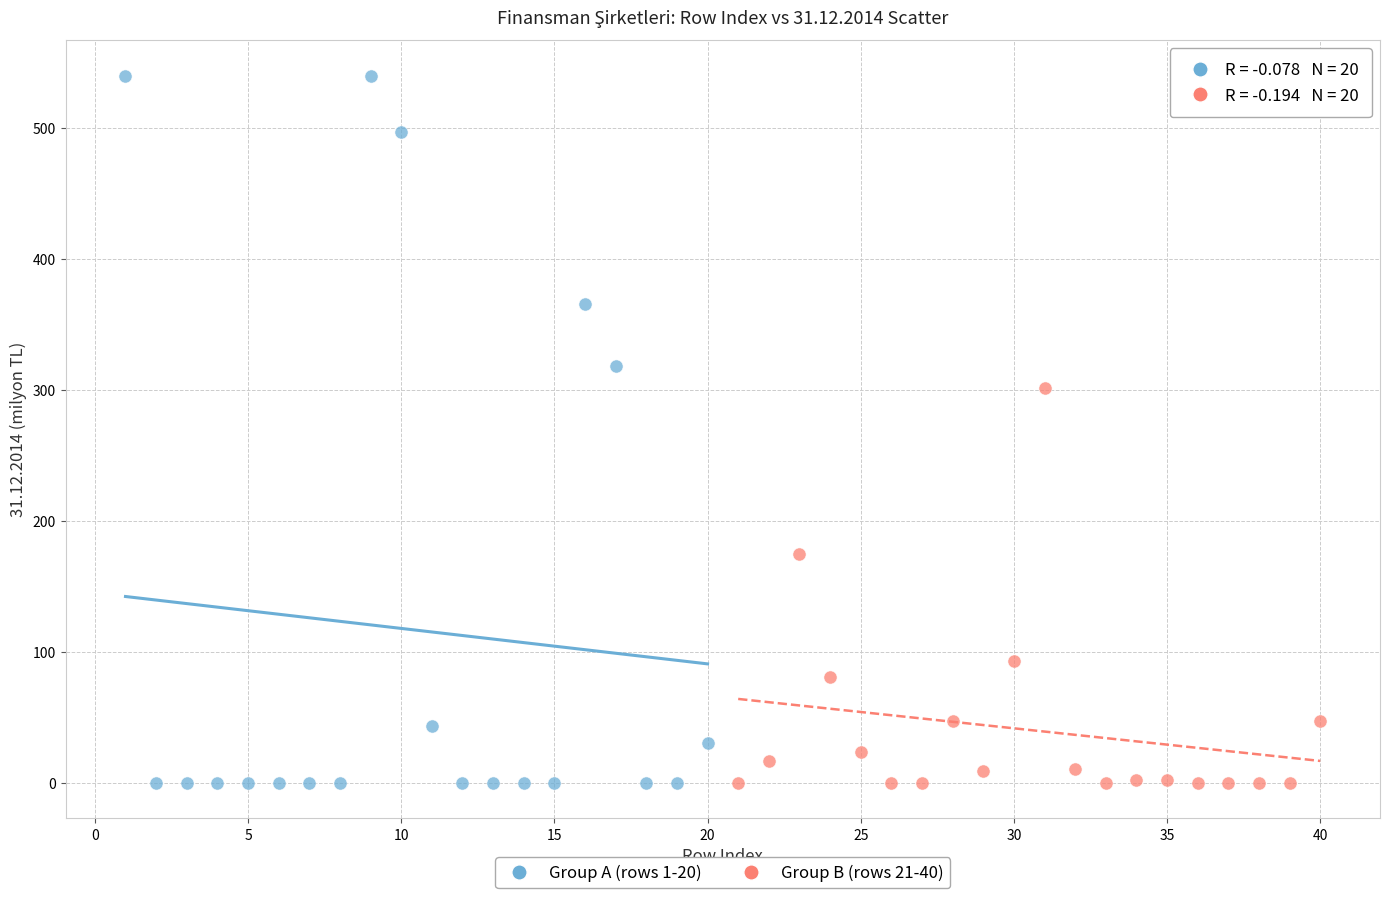

Which series has the largest Y range (max minus min)?

Group A (rows 1-20)